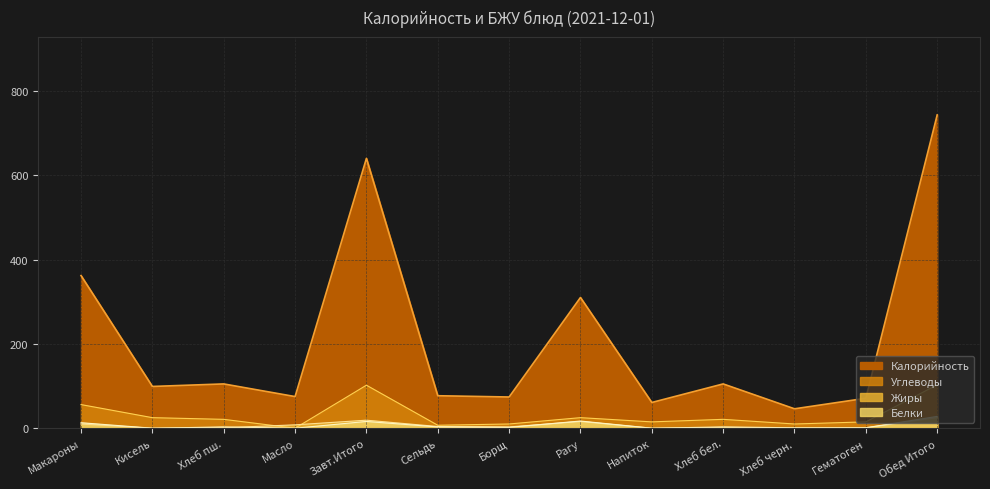

True or false: Белки has a value of 0 at Гематоген.

False